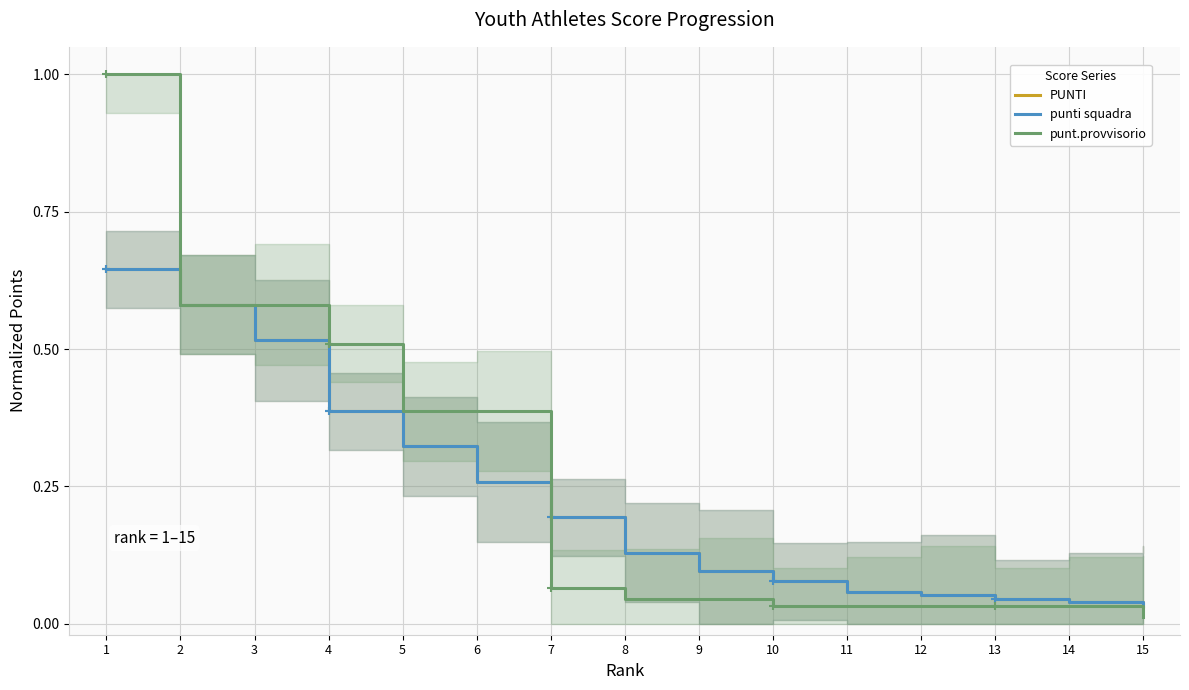

Reading left to right, extract all data points from this chart.

PUNTI: 1=0.6	2=0.6	3=0.5	4=0.4	5=0.3	6=0.3	7=0.2	8=0.1	9=0.1	10=0.1	11=0.1	12=0.1	13=0.0	14=0.0	15=0.0
punti squadra: 1=0.6	2=0.6	3=0.5	4=0.4	5=0.3	6=0.3	7=0.2	8=0.1	9=0.1	10=0.1	11=0.1	12=0.1	13=0.0	14=0.0	15=0.0
punt.provvisorio: 1=1.0	2=0.6	3=0.6	4=0.5	5=0.4	6=0.4	7=0.1	8=0.0	9=0.0	10=0.0	11=0.0	12=0.0	13=0.0	14=0.0	15=0.0